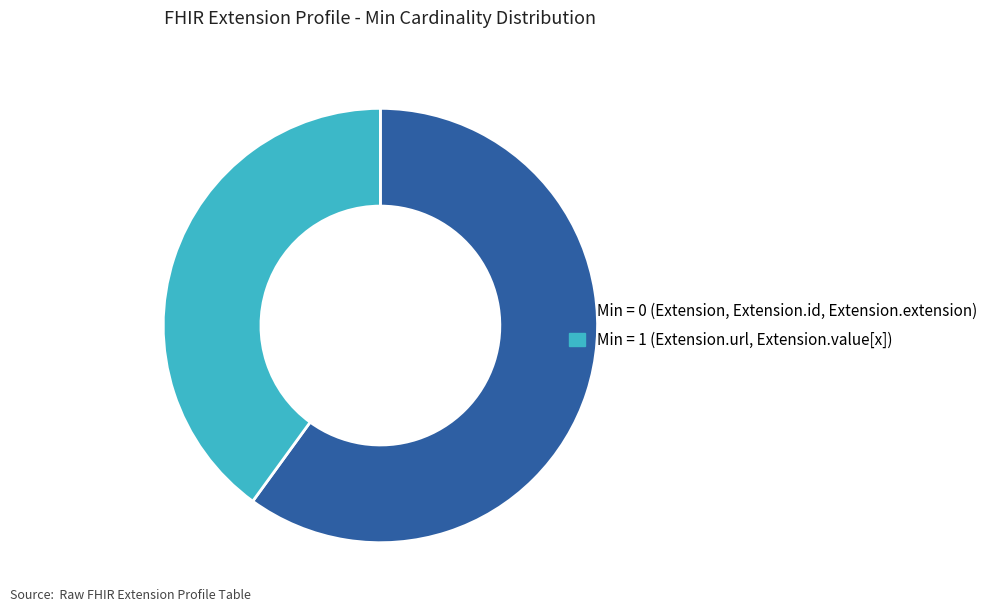

Rank the categories by value from lowest to highest.

Min = 1 (Extension.url, Extension.value[x]), Min = 0 (Extension, Extension.id, Extension.extension)